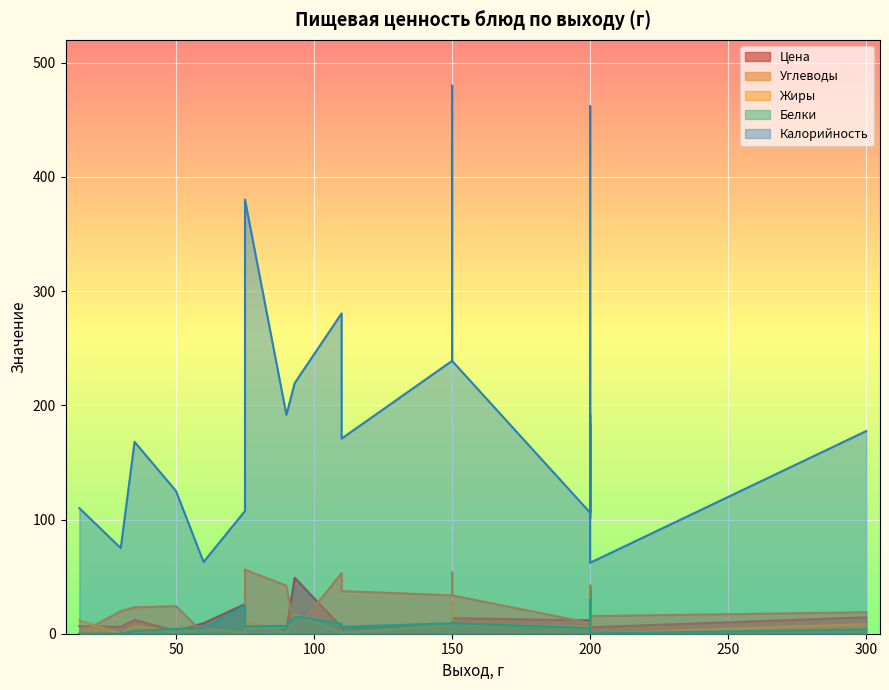

What is the difference between the highest and lowest values at 200?

436.3